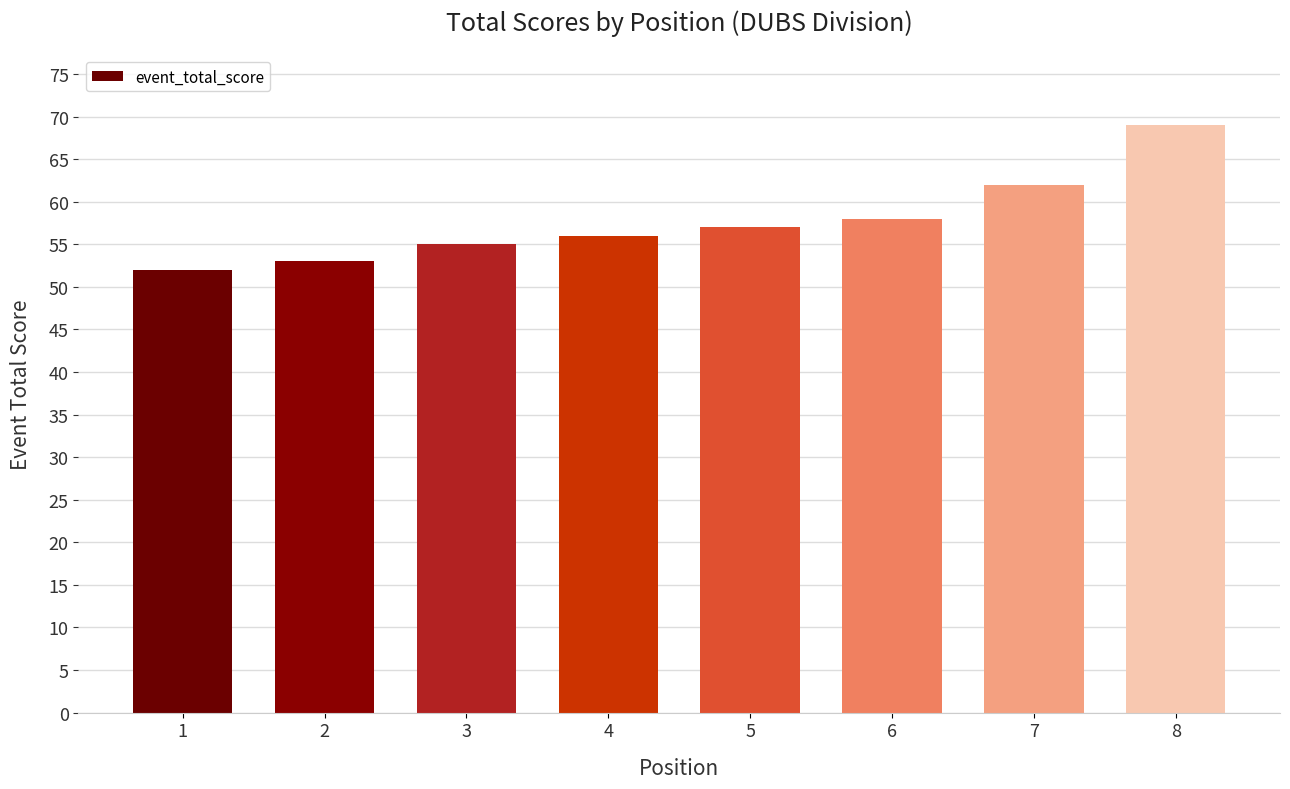

What is the sum of the values at 4 and 3?

111